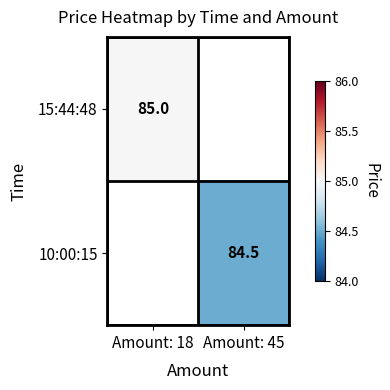

What is the greatest value displayed?

85.0